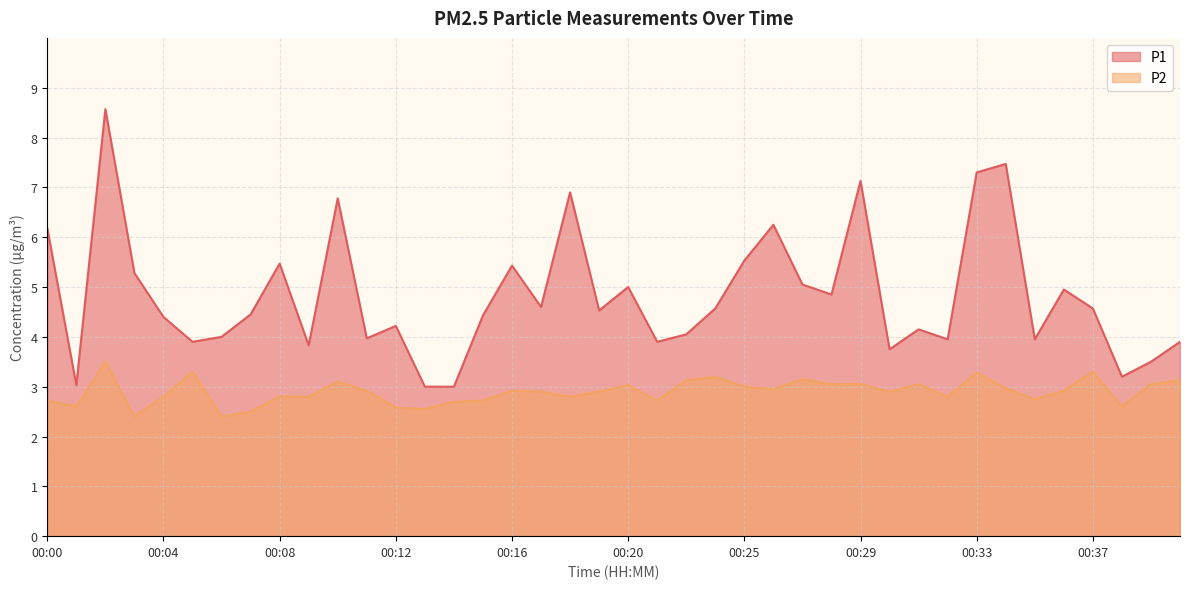

What is the spread (max minus min) of values at 00:19?

1.6